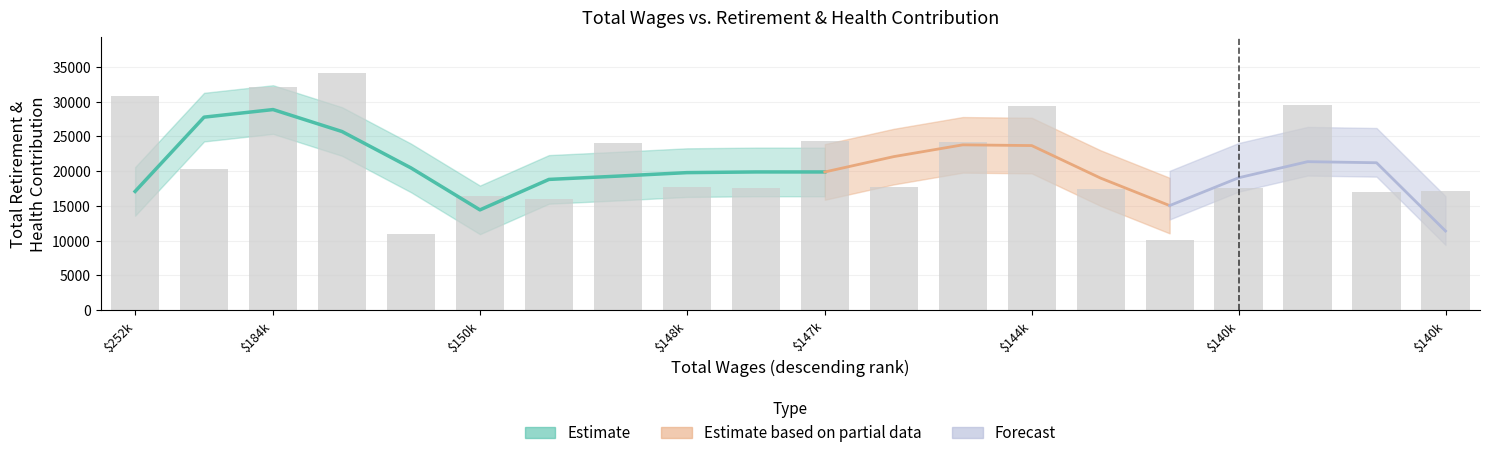

What is the value of the 7th bar from the left?

16027